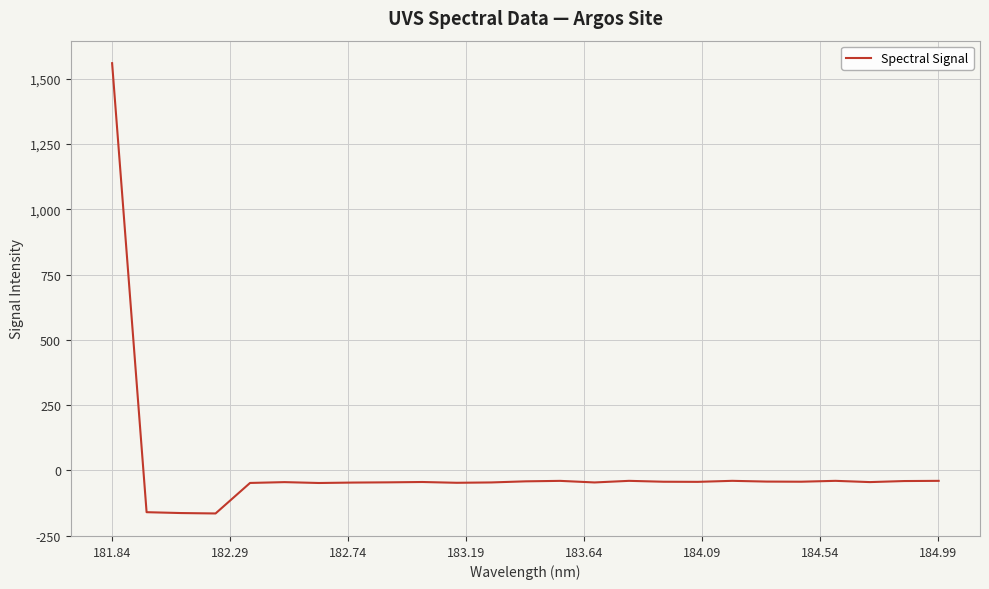

What is the maximum value shown in the chart?

1559.6